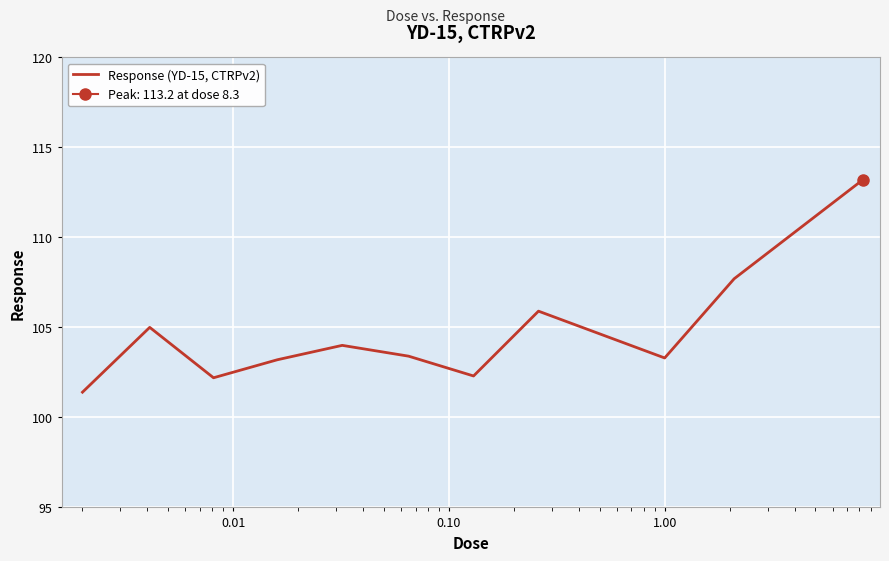

What is the highest value of the Response (YD-15, CTRPv2) series?

113.2